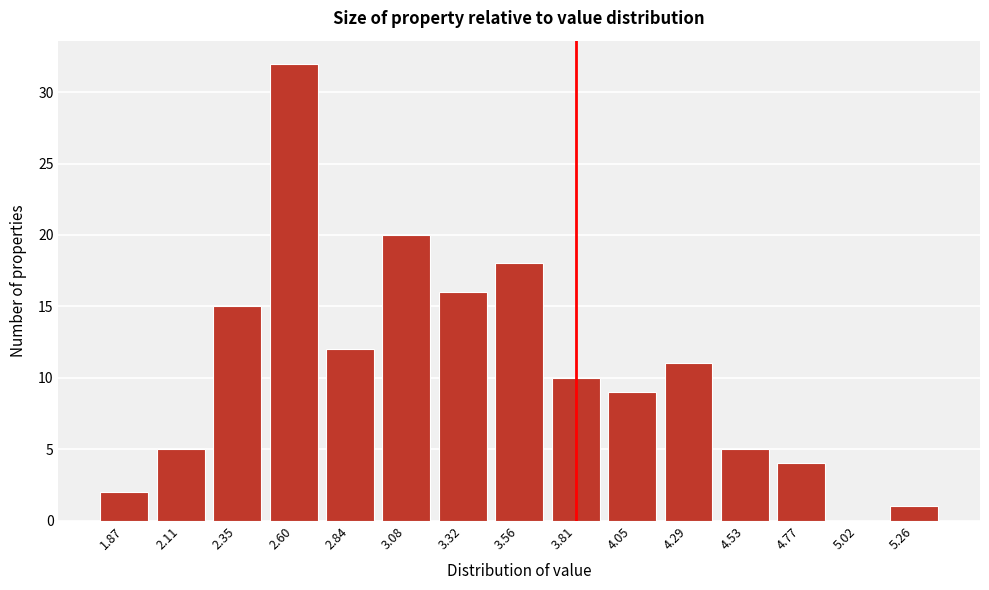

Reading left to right, list all the values displayed in this chart.

1.87=2	2.11=5	2.35=15	2.60=32	2.84=12	3.08=20	3.32=16	3.56=18	3.81=10	4.05=9	4.29=11	4.53=5	4.77=4	5.02=0	5.26=1